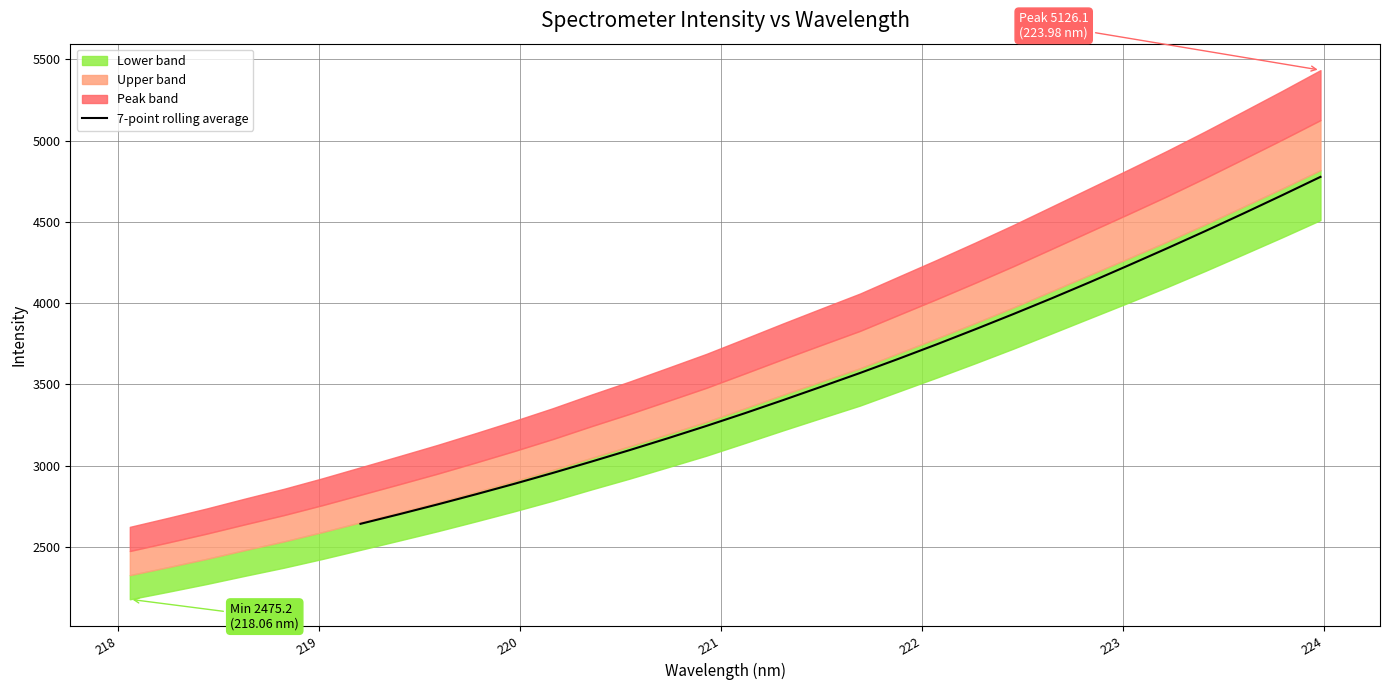

What is the maximum value for 7-point rolling average?

4776.9